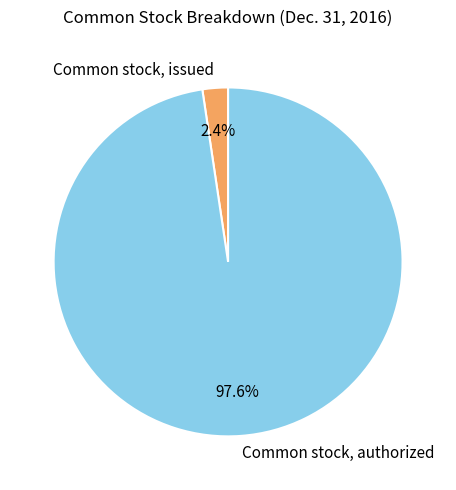

Which category has the smallest portion of the pie?

Common stock, issued